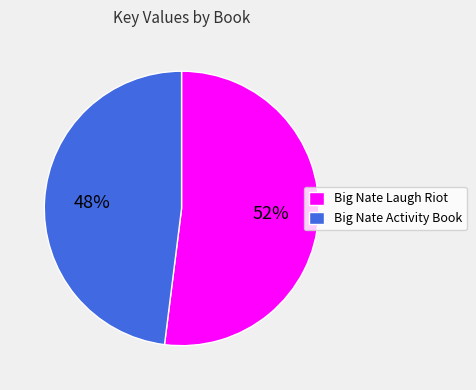

To the nearest percent, what portion does Big Nate Laugh Riot represent?

52%